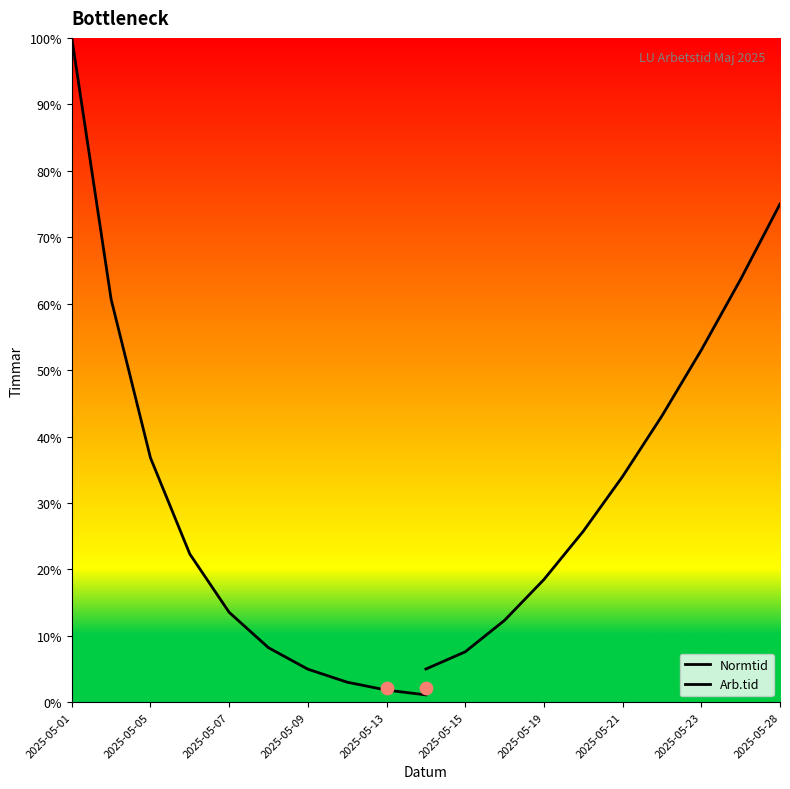

At which category is the sum across all series the highest?

2025-05-01